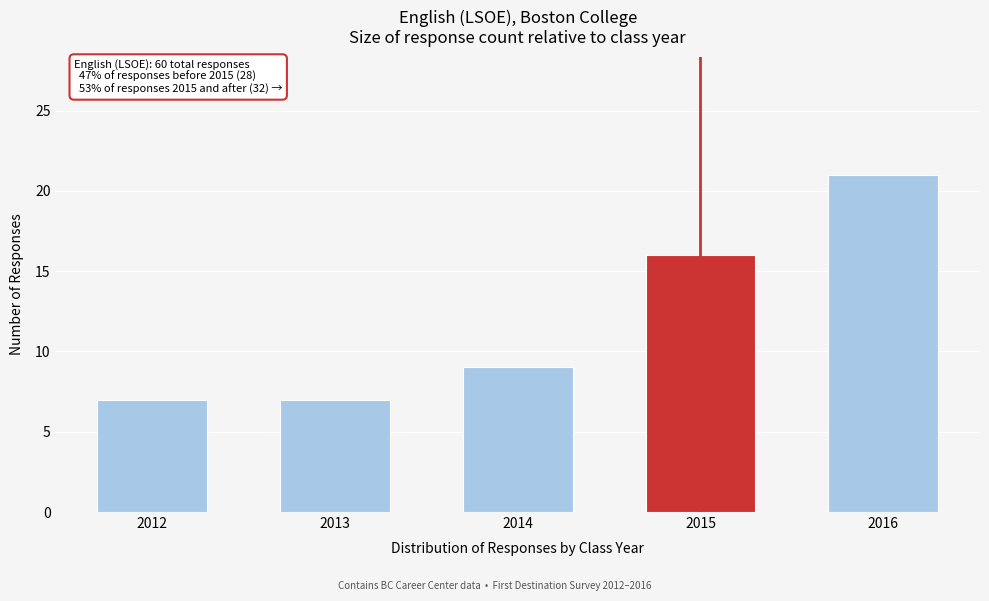

Reading right to left, extract all data points from this chart.

2016=21	2015=16	2014=9	2013=7	2012=7